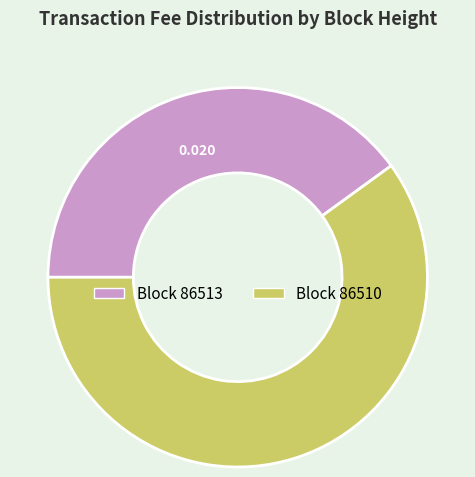

How many segments does this pie chart have?

2